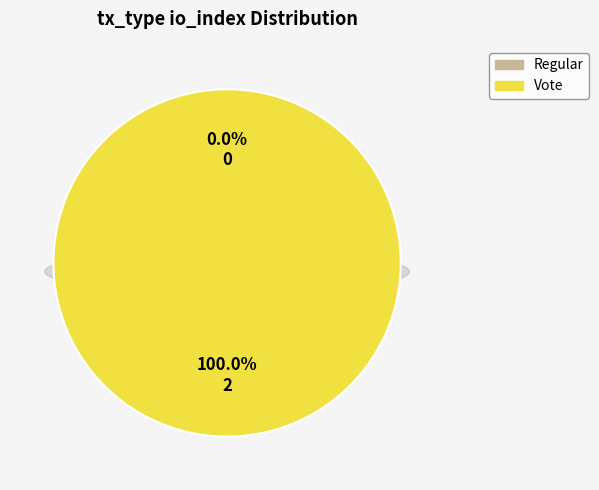

Which category accounts for the majority?

Vote